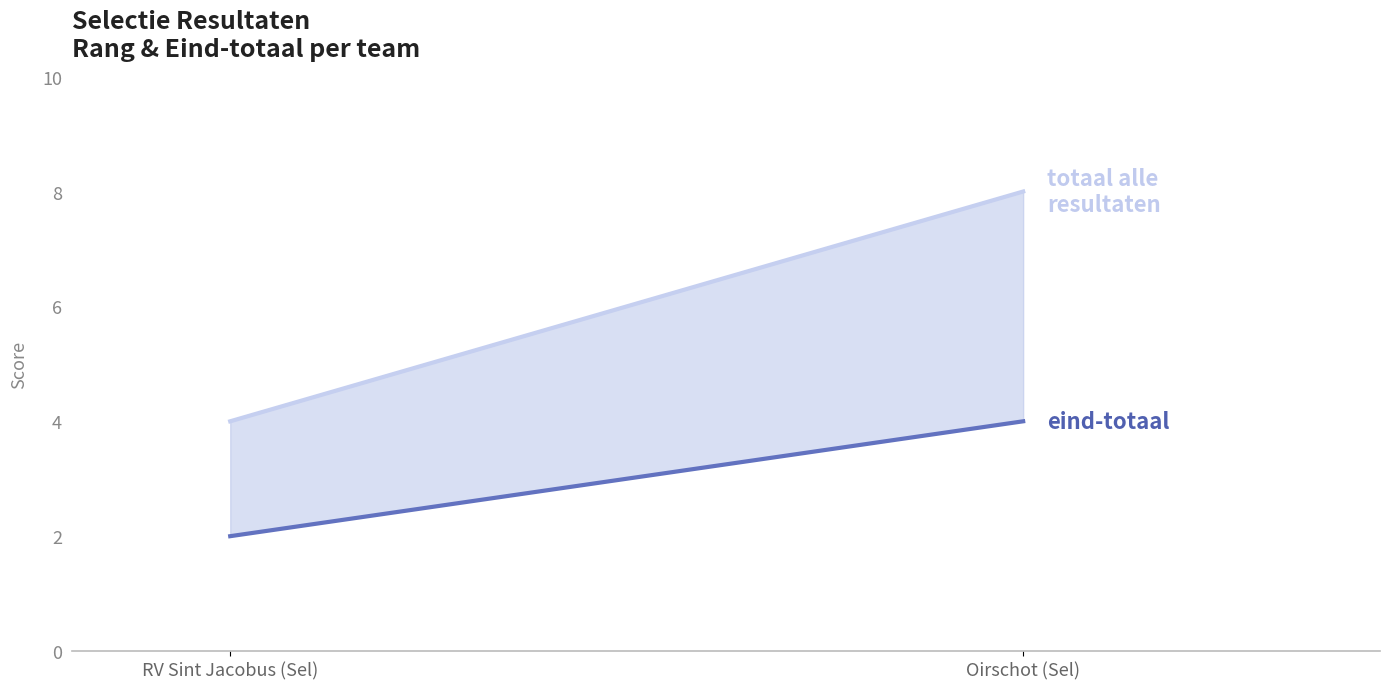

What is the difference between the eind-totaal values at RV Sint Jacobus (Sel) and Oirschot (Sel)?

2